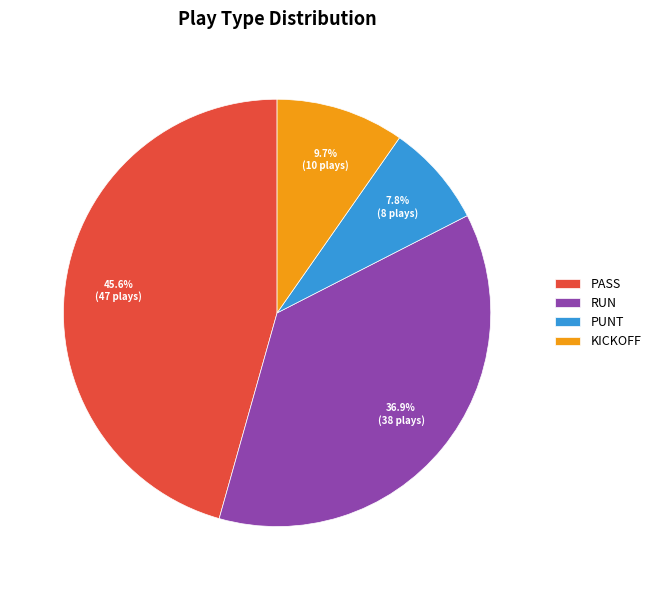

Is there any slice that represents more than half of the pie?

No